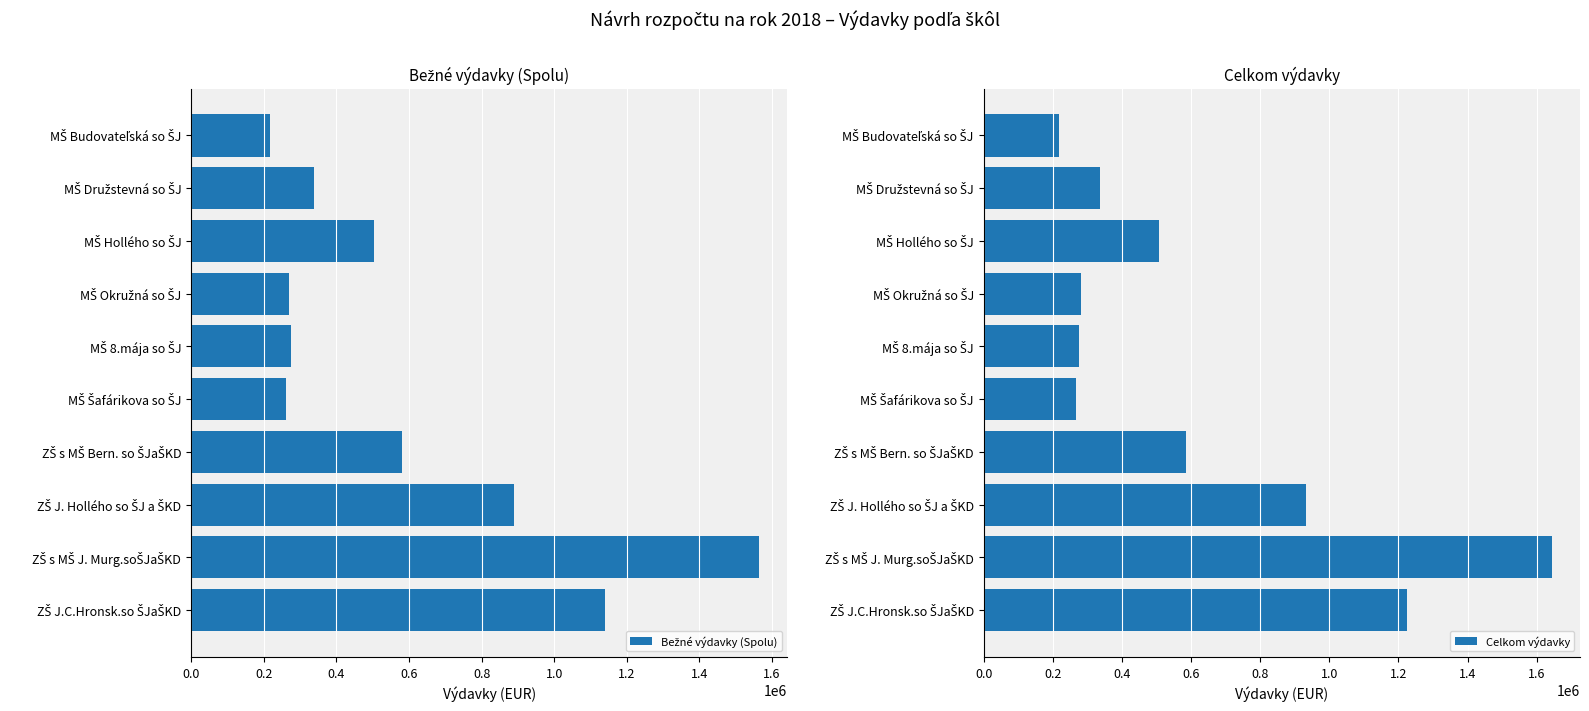

What is the difference between the maximum and minimum values in the Celkom výdavky series?

1424796